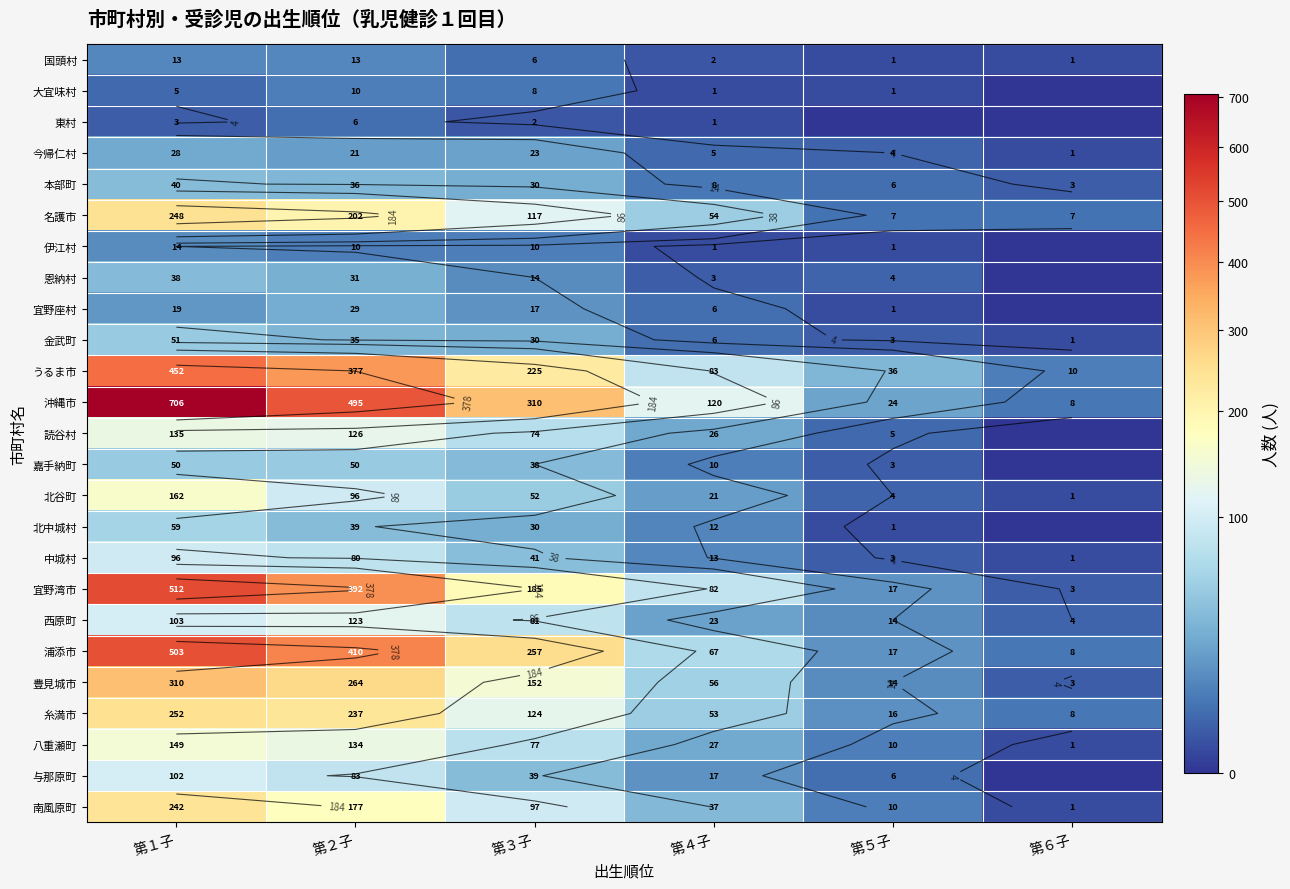

What is the spread (max minus min) of values at 第５子?

36